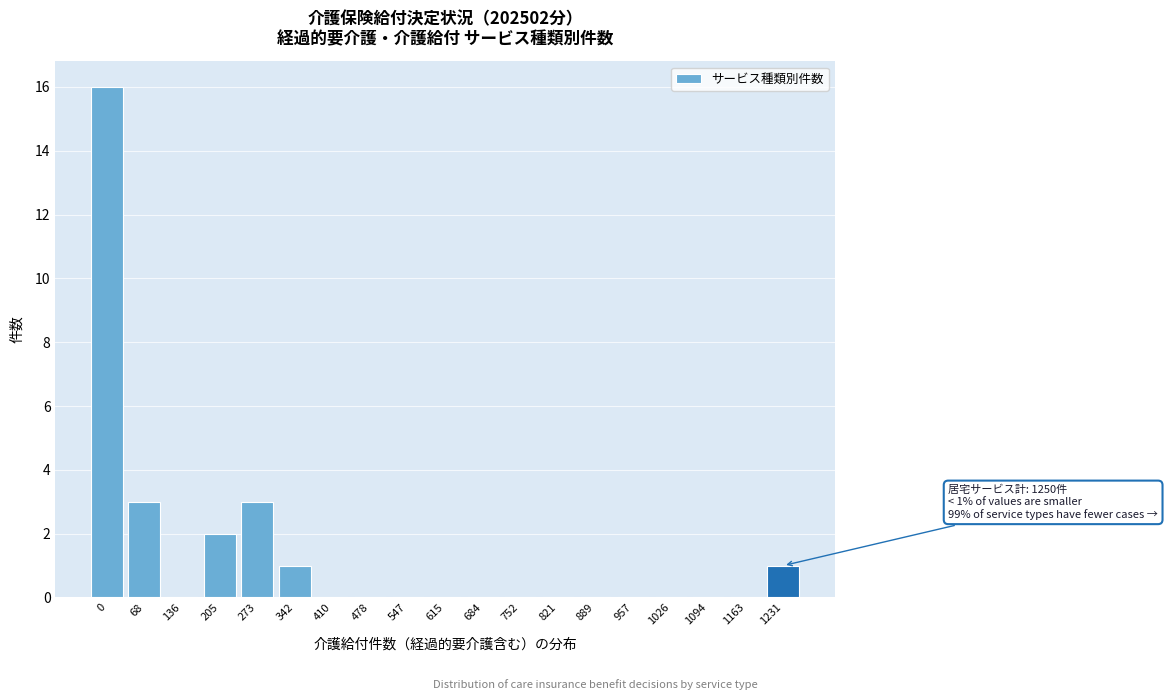

Reading left to right, what are all the values shown in this chart?

0=16	68=3	136=0	205=2	273=3	342=1	410=0	478=0	547=0	615=0	684=0	752=0	821=0	889=0	957=0	1026=0	1094=0	1163=0	1231=1